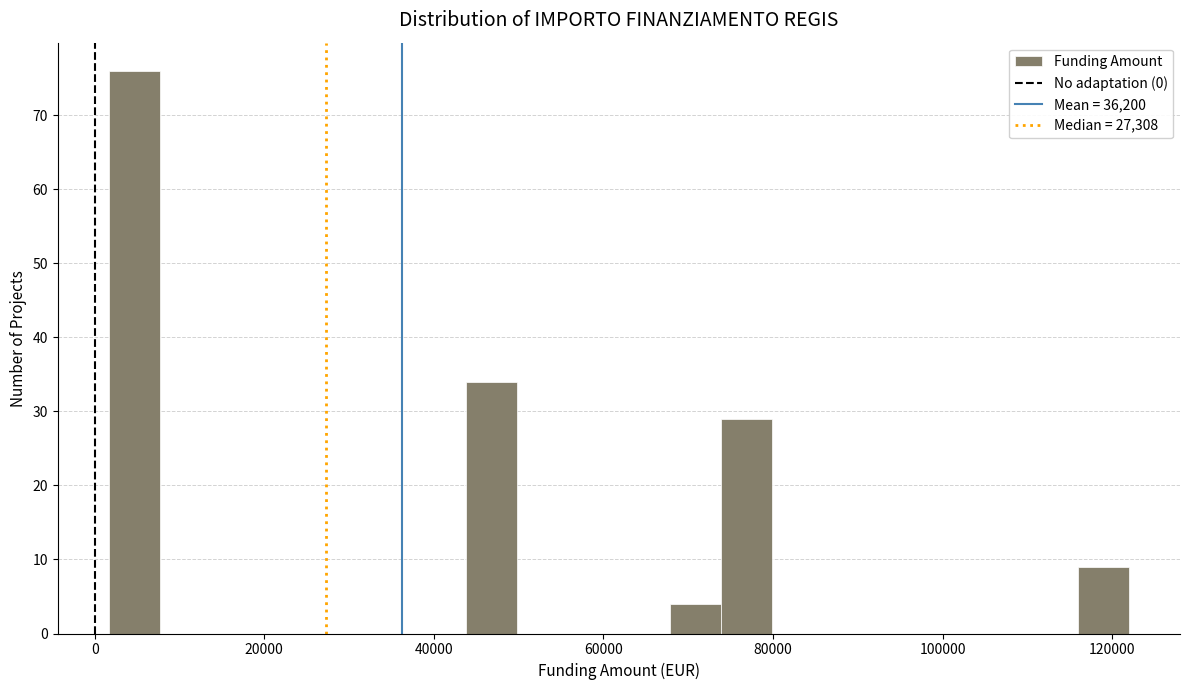

Around what value on the x-axis is the tallest bar? Give the approximate position of its centre, as read against the axis.

4000